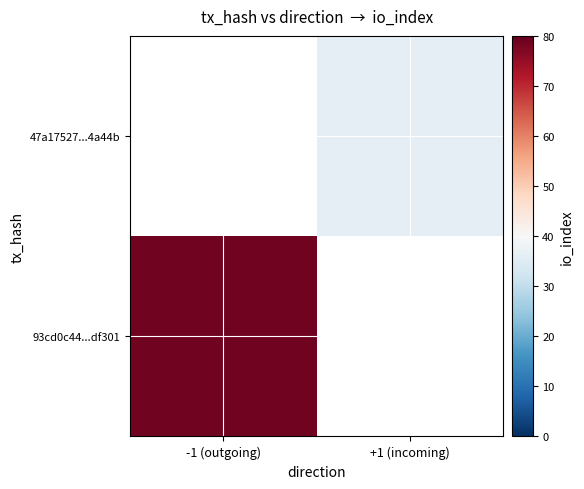

Which series has the largest range (max minus min)?

93cd0c44...df301